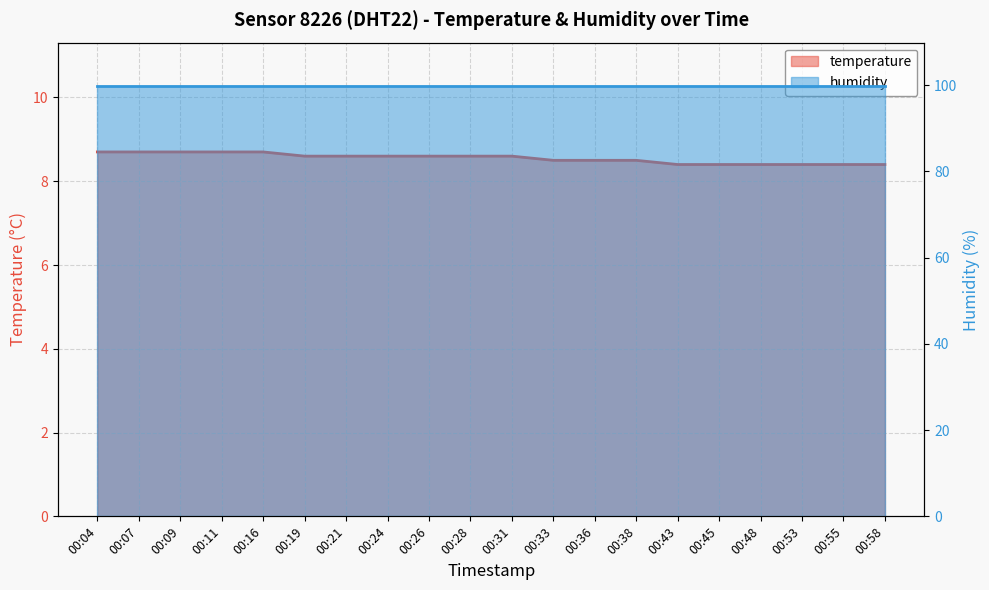

Reading left to right, transcribe all the data shown in this chart.

8.7	8.7	8.7	8.7	8.7	8.6	8.6	8.6	8.6	8.6	8.6	8.5	8.5	8.5	8.4	8.4	8.4	8.4	8.4	8.4